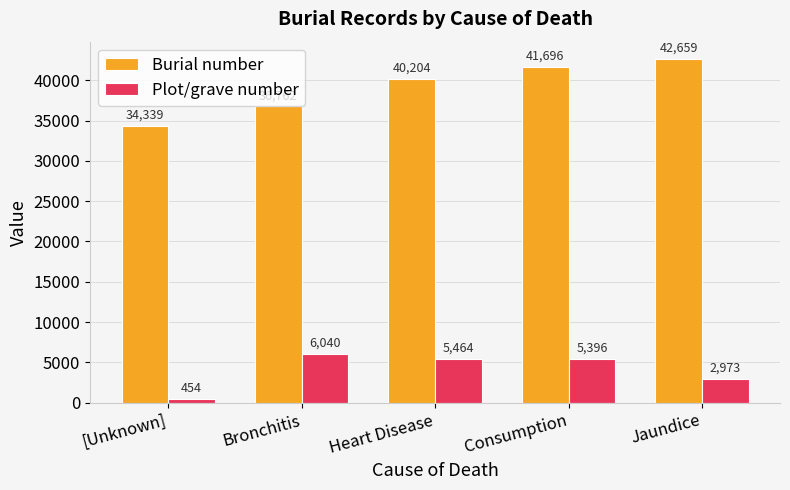

Which label corresponds to the largest value in the chart?

Jaundice